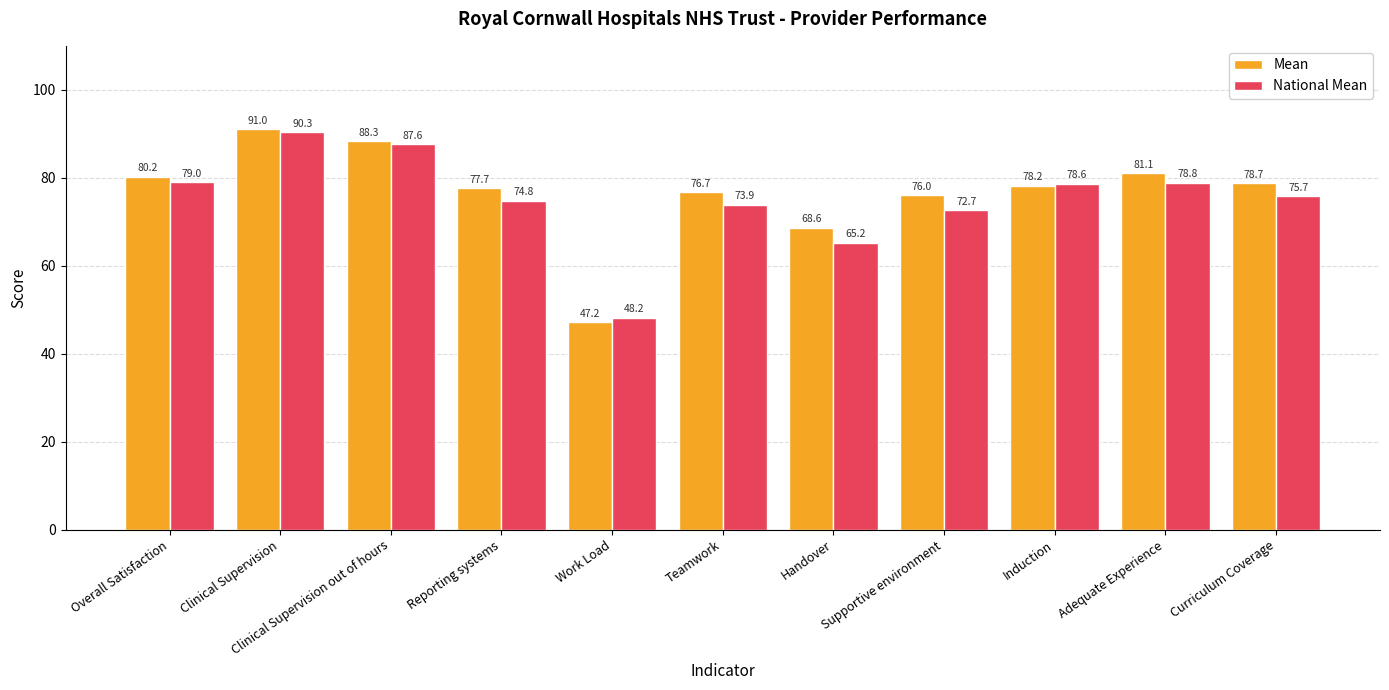

What is the total value across all series at Clinical Supervision out of hours?

175.9